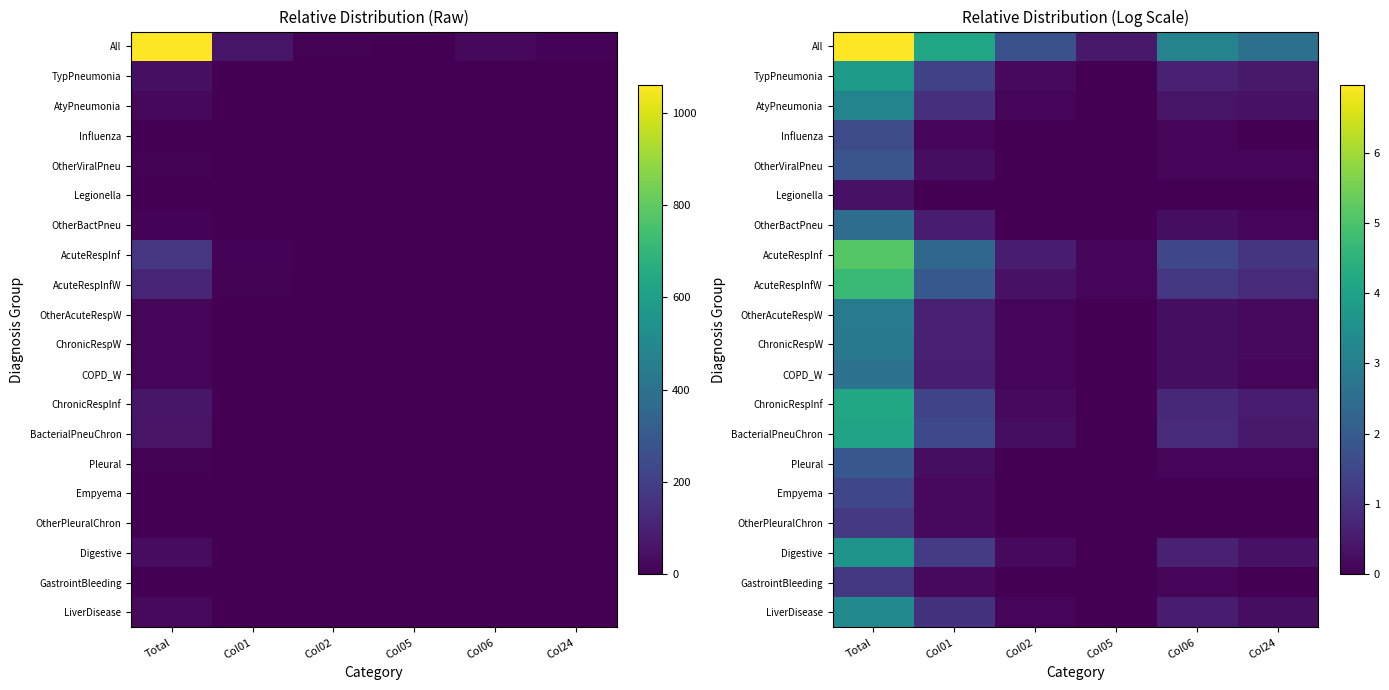

The Digestive series shows 0.0 at Col05. True or false?

True